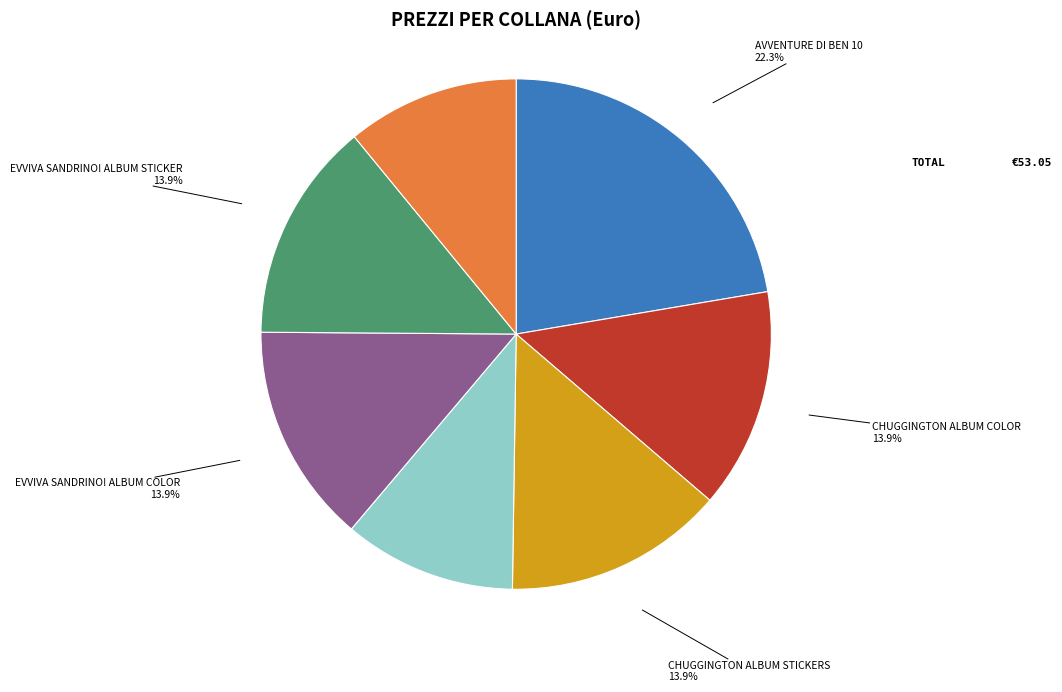

Is there any slice that represents more than half of the pie?

No